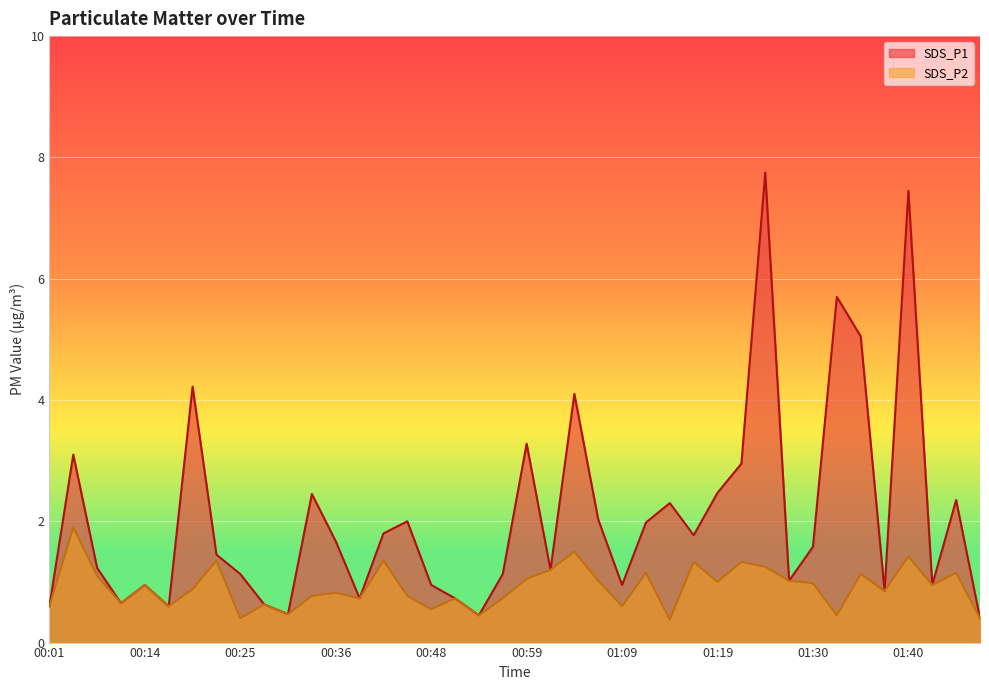

Rank the series by their maximum value, from lowest to highest.

SDS_P2, SDS_P1